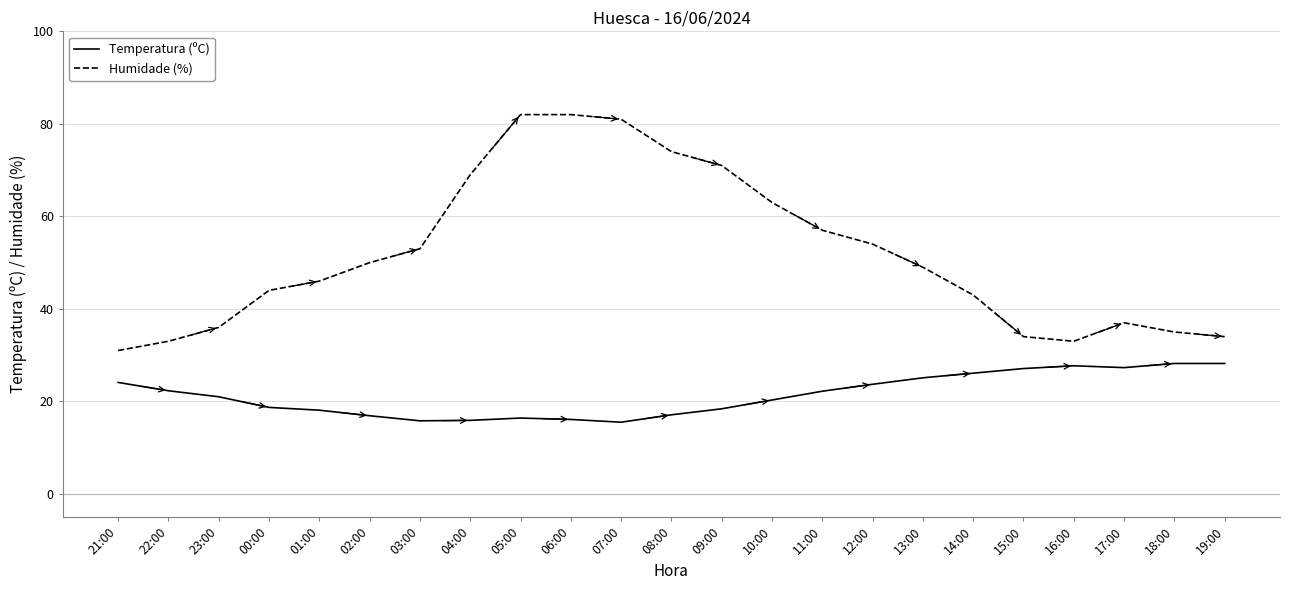

What is the sum of the Humidade (%) values at 04:00 and 07:00?

150.0